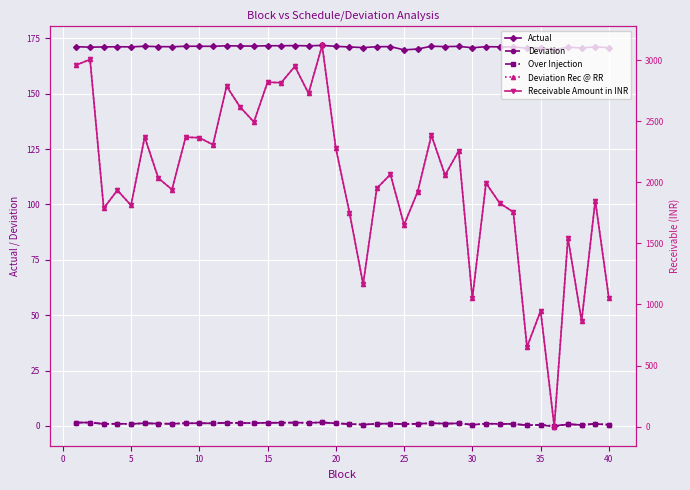

Rank the series at 5 from highest to lowest value.

Deviation Rec @ RR, Receivable Amount in INR, Actual, Deviation, Over Injection